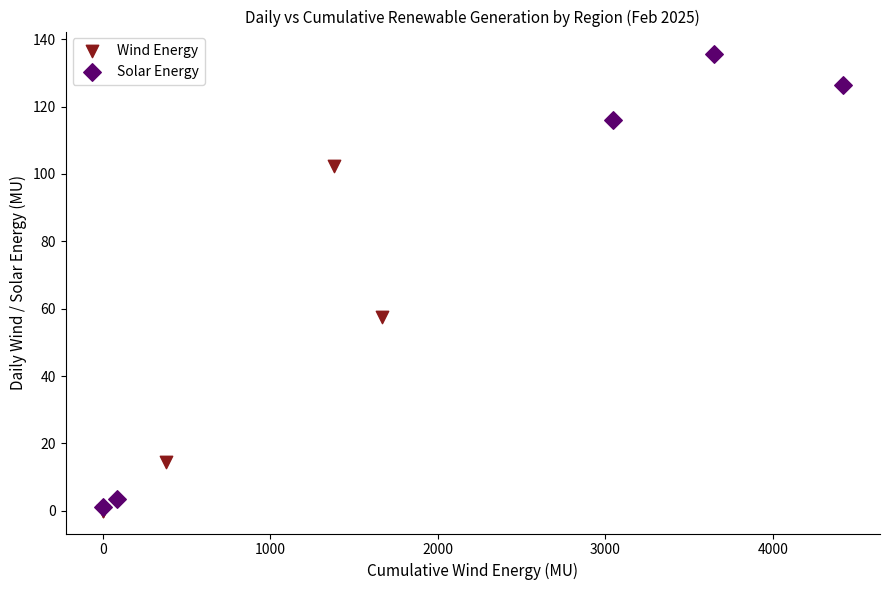

Which series contains the highest Y value?

Solar Energy